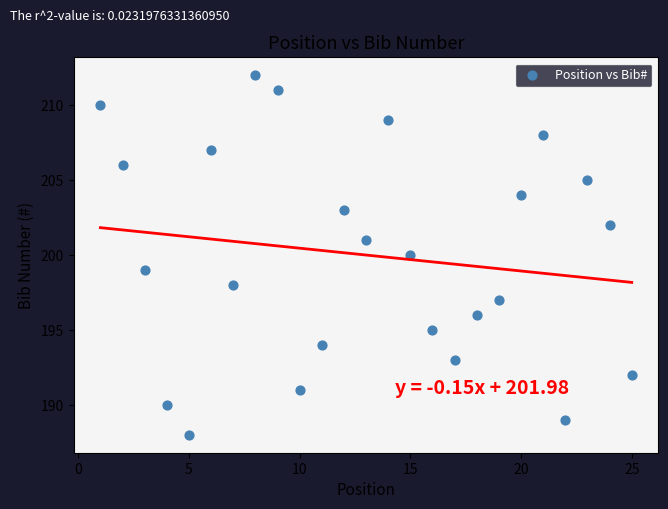

What is the range of Y values (max minus min)?

24